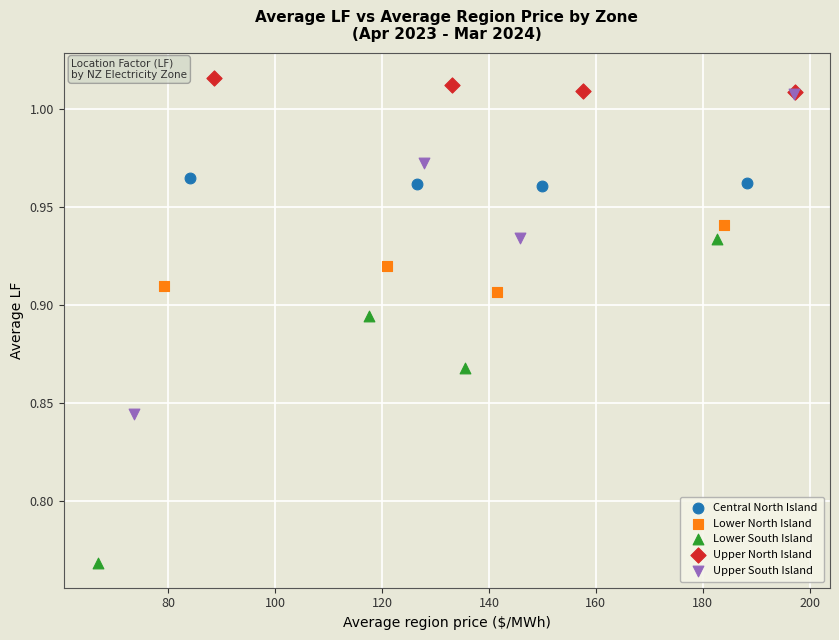

What are all the series names shown in the legend?

Central North Island, Lower North Island, Lower South Island, Upper North Island, Upper South Island